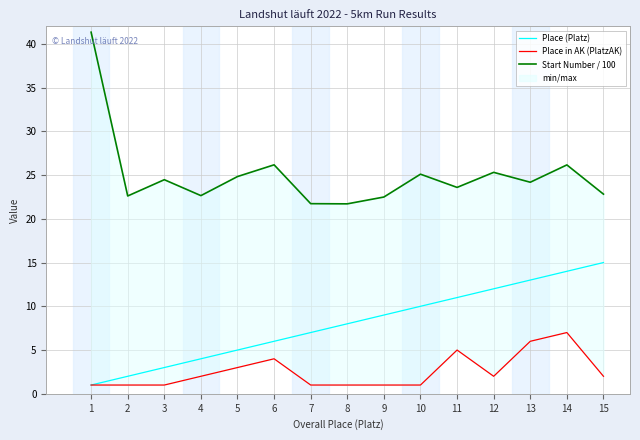

Rank the series by their average value, from lowest to highest.

Place in AK (PlatzAK), Place (Platz), Start Number / 100